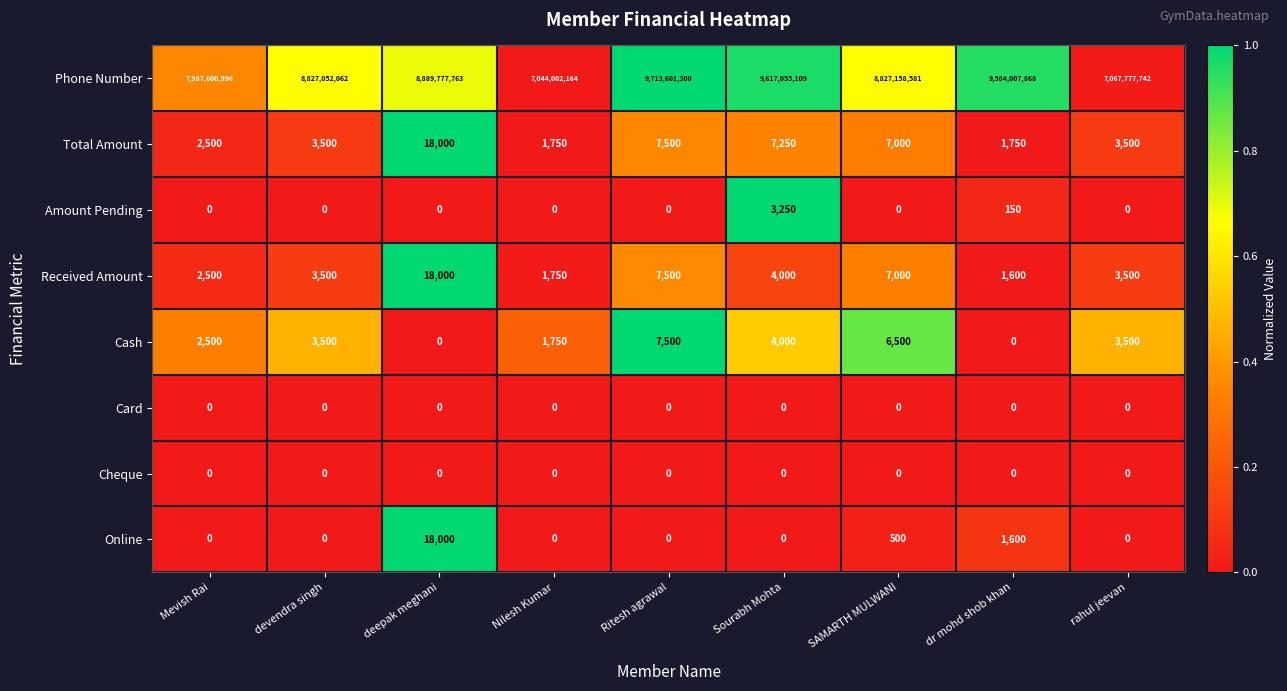

Which series has the largest total across all categories?

Phone Number